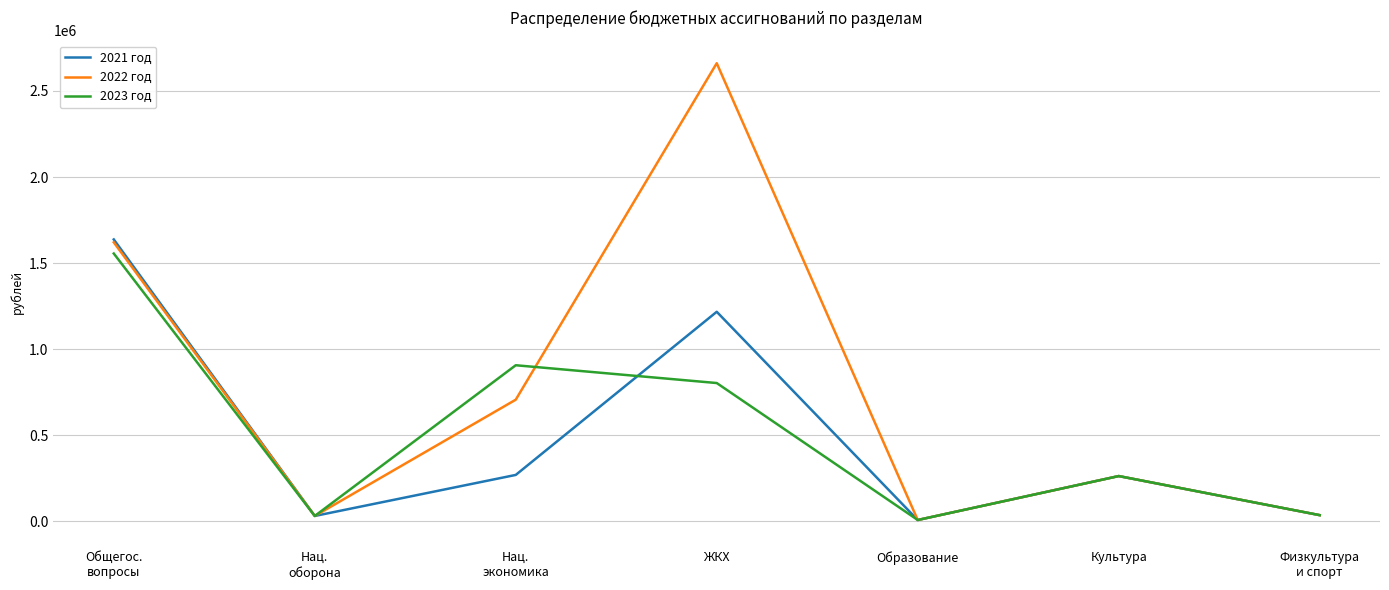

What is the average value of the 2021 год series?

494954